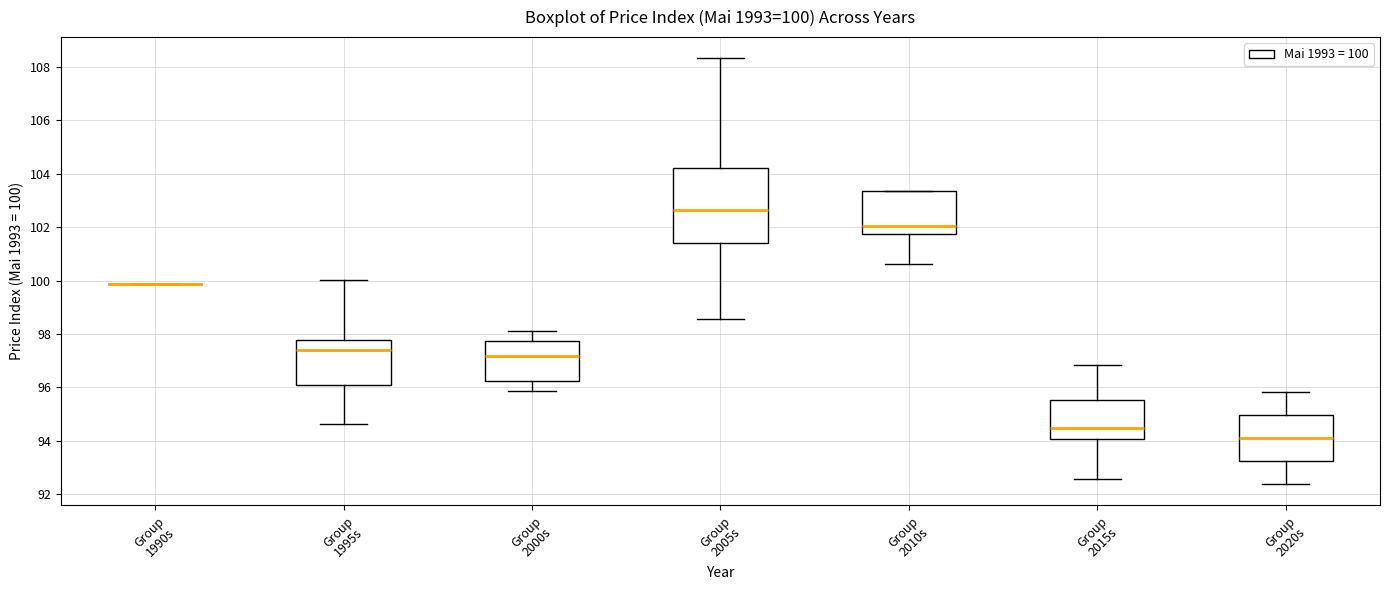

Comparing the boxes themselves (not the whiskers), which one is the tallest?

Group 2005s